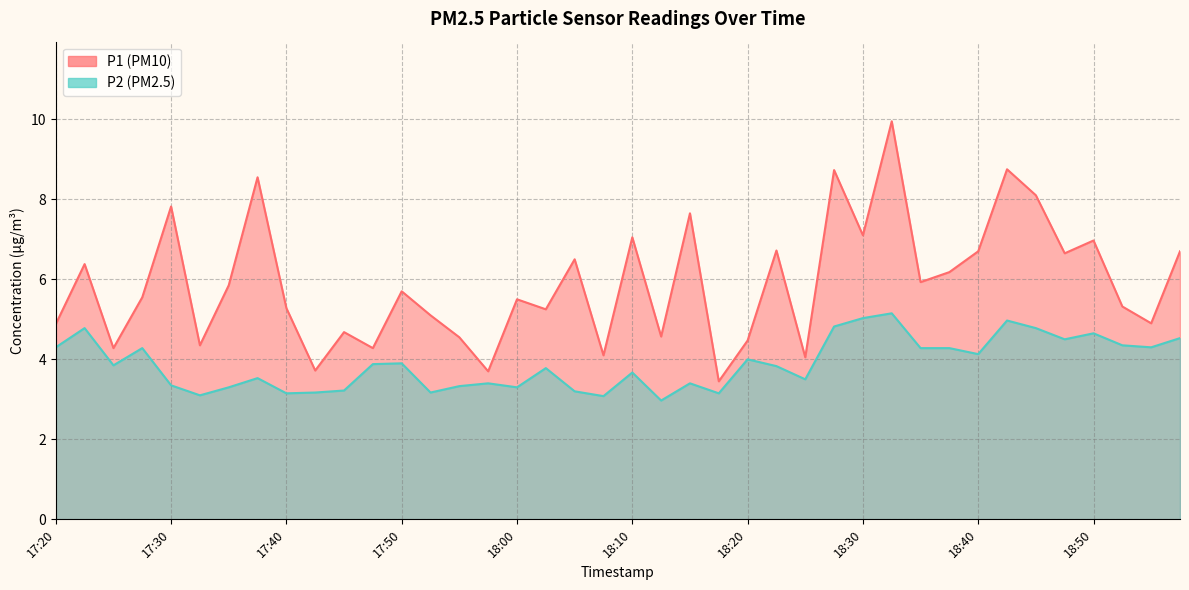

How many lines are shown in the chart?

2